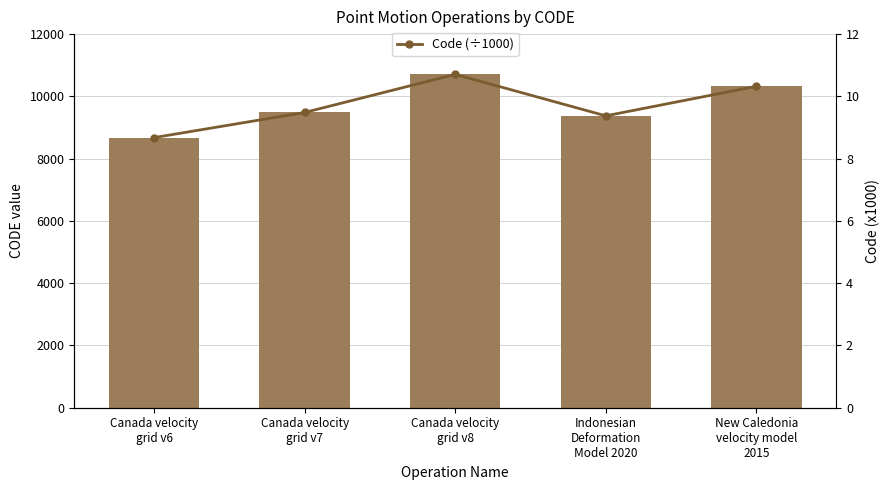

Reading left to right, what are all the values shown in this chart?

CODE: Canada velocity
grid v6=8676.0	Canada velocity
grid v7=9483.0	Canada velocity
grid v8=10707.0	Indonesian
Deformation
Model 2020=9375.0	New Caledonia
velocity model
2015=10323.0
Code (÷1000): Canada velocity
grid v6=8.7	Canada velocity
grid v7=9.5	Canada velocity
grid v8=10.7	Indonesian
Deformation
Model 2020=9.4	New Caledonia
velocity model
2015=10.3